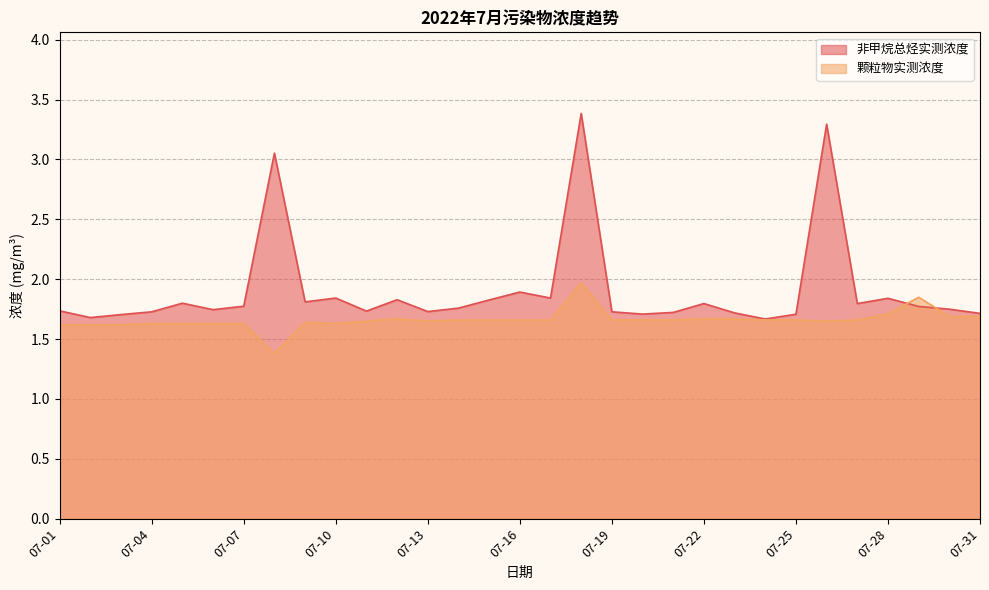

Rank the series at 07-01 from highest to lowest value.

非甲烷总烃实测浓度, 颗粒物实测浓度